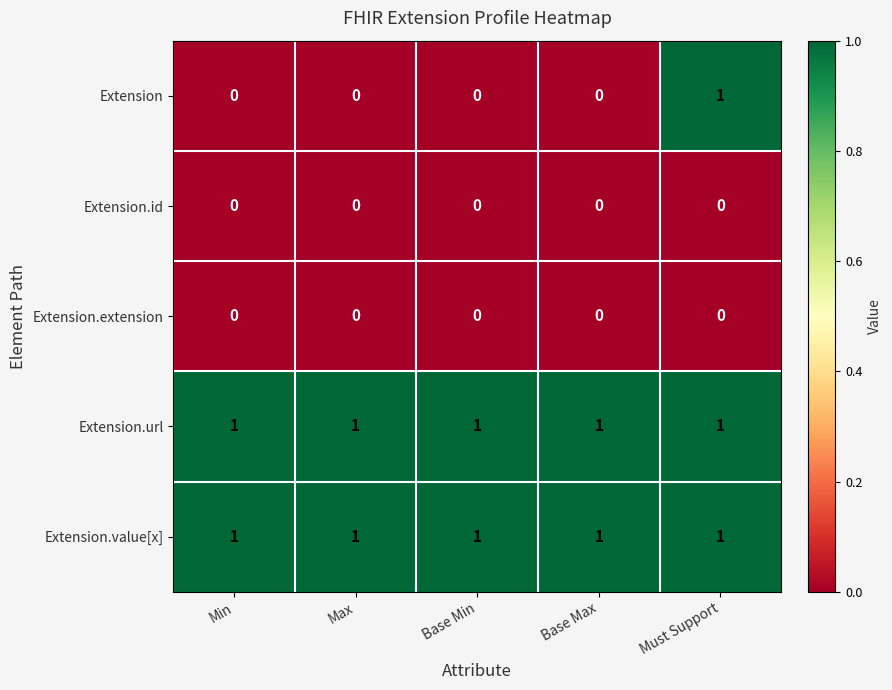

Which series has the widest spread of values?

Extension